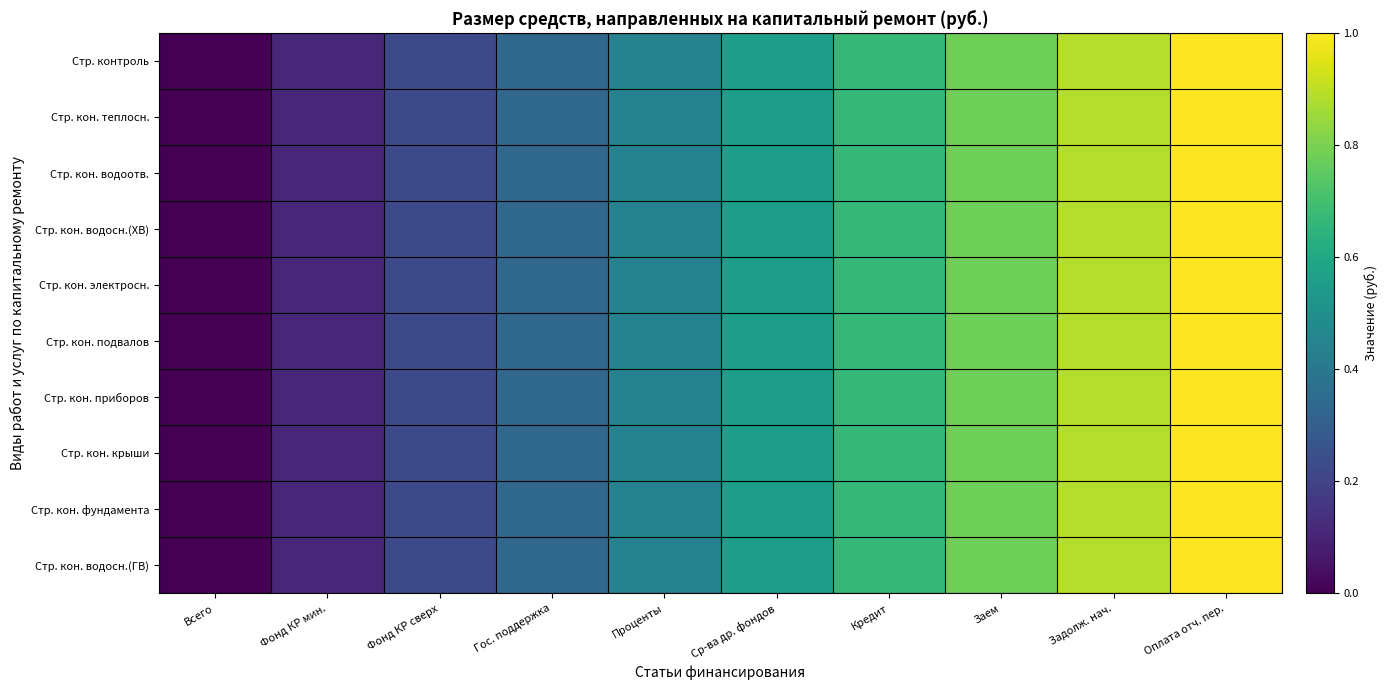

At how many categories does at least one series exceed 0?

9